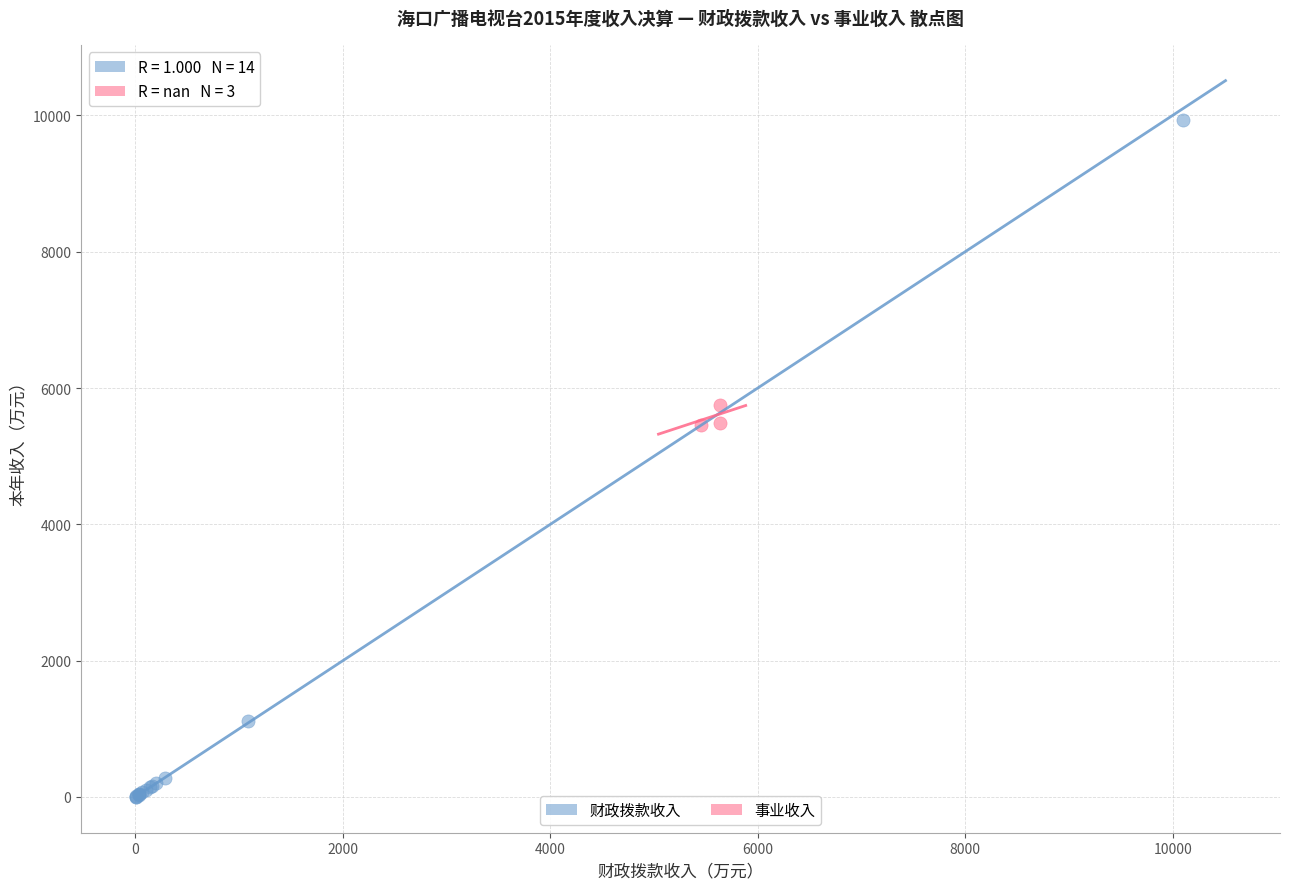

Which series has the widest spread of Y values?

财政拨款收入